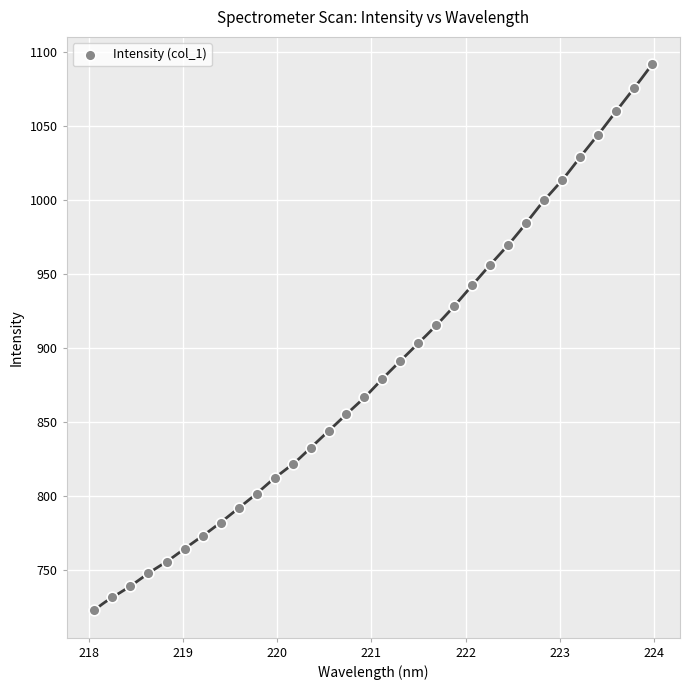

What is the range of X values (max minus min)?

5.9